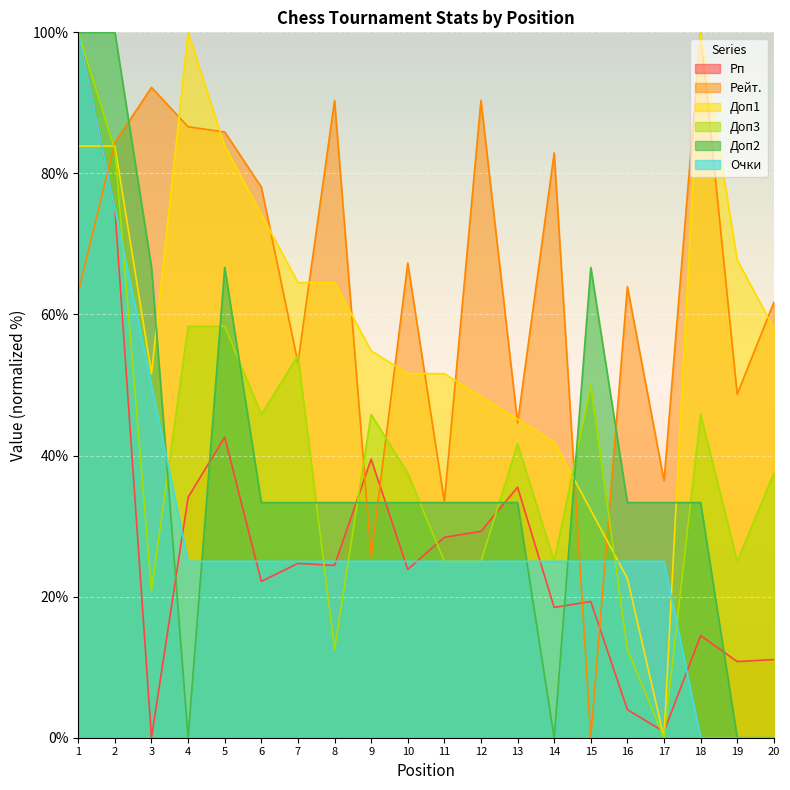

What is the spread (max minus min) of values at 20?

61.7